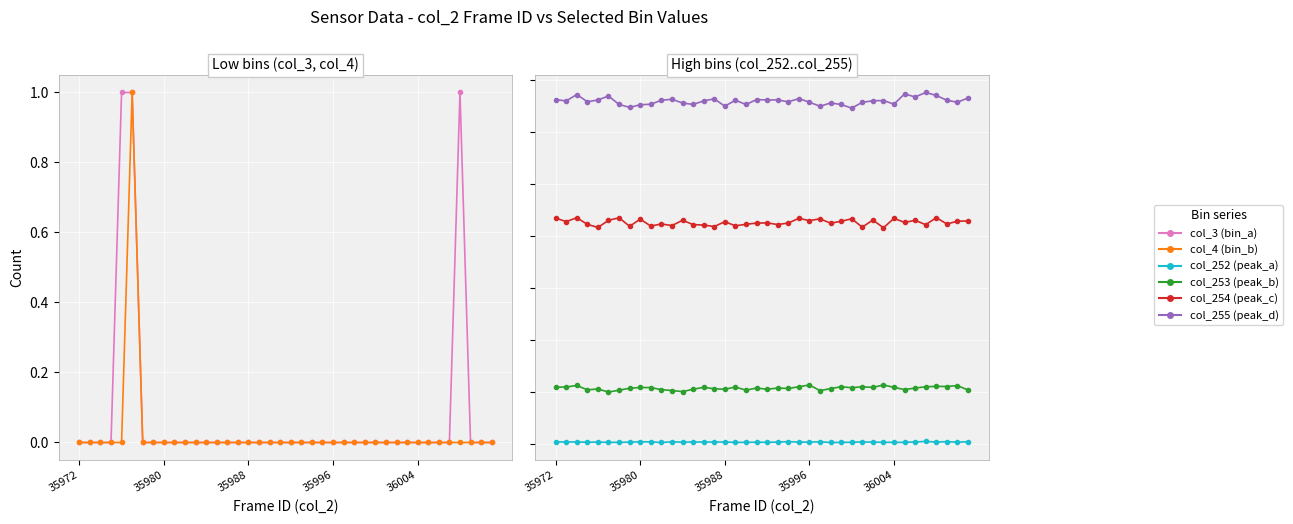

How many lines are shown in the chart?

6